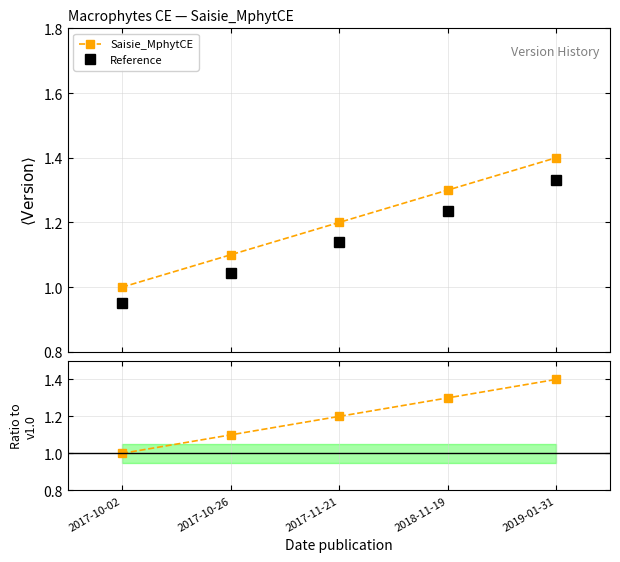

Is the value of Reference at 2018-11-19 greater than the value of Saisie_MphytCE at 2019-01-31?

No